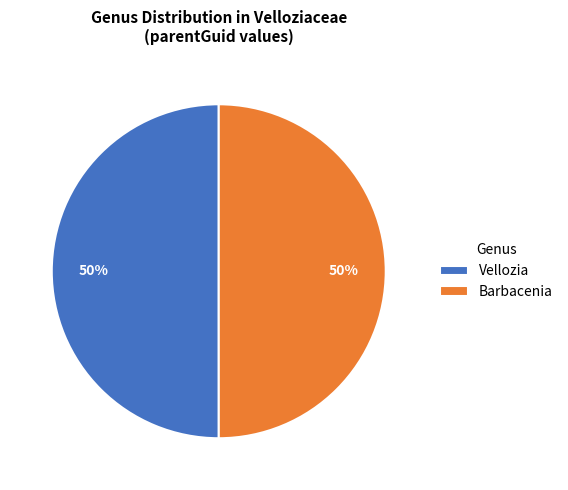

To the nearest percent, what percentage of the pie is Vellozia?

50%